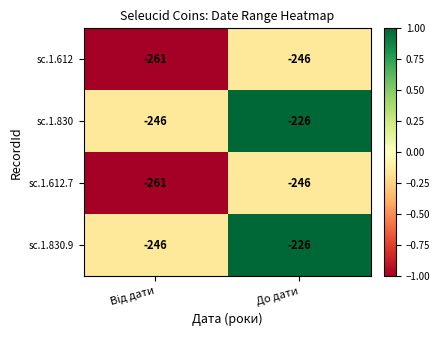

What is the average value of the sc.1.830 series?

-236